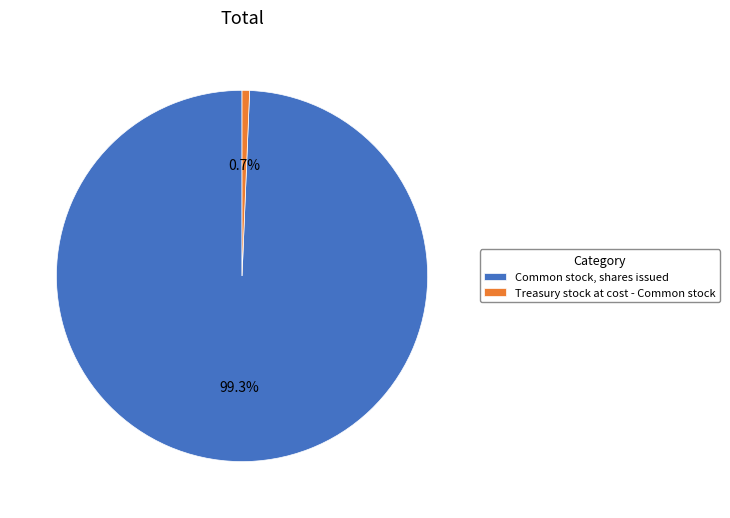

What percentage is the Treasury stock at cost - Common stock slice, to the nearest percent?

1%